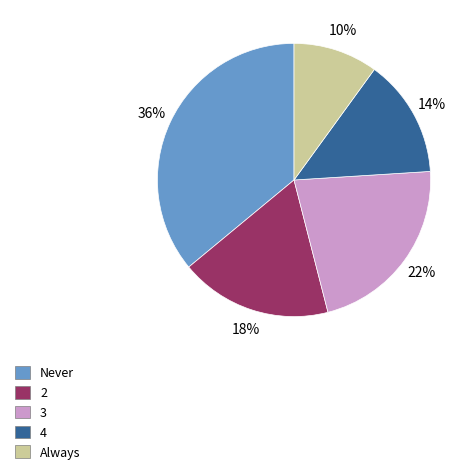

What is the ratio of the value at 3 to the value at Always?

2.2